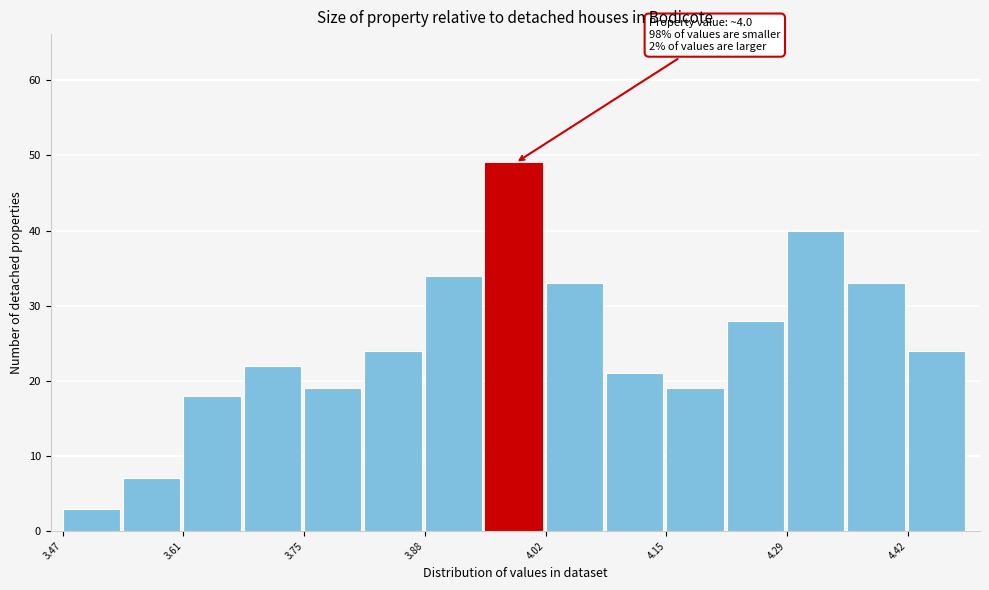

Read against the x-axis, roughly where is the centre of the tallest bar?

3.98